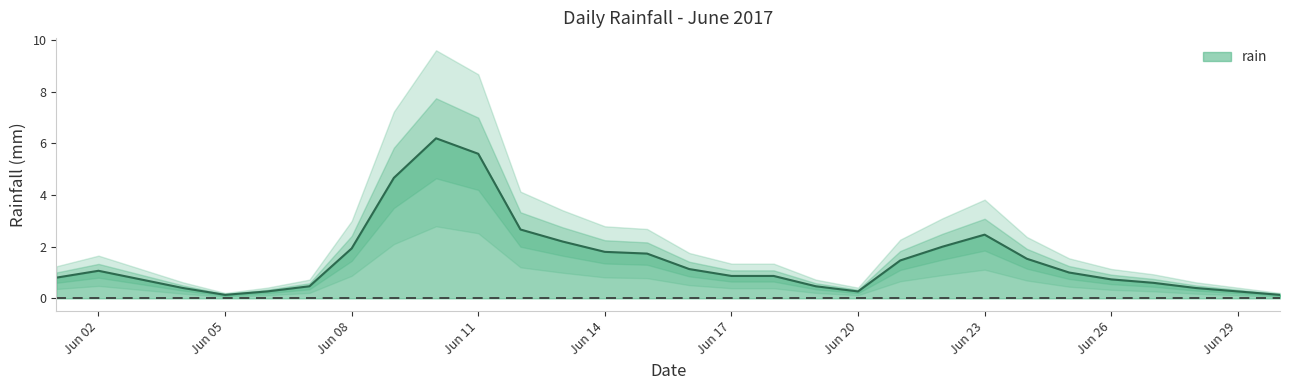

What is the sum of the values at 2017-06-03 and 2017-06-25?

1.6